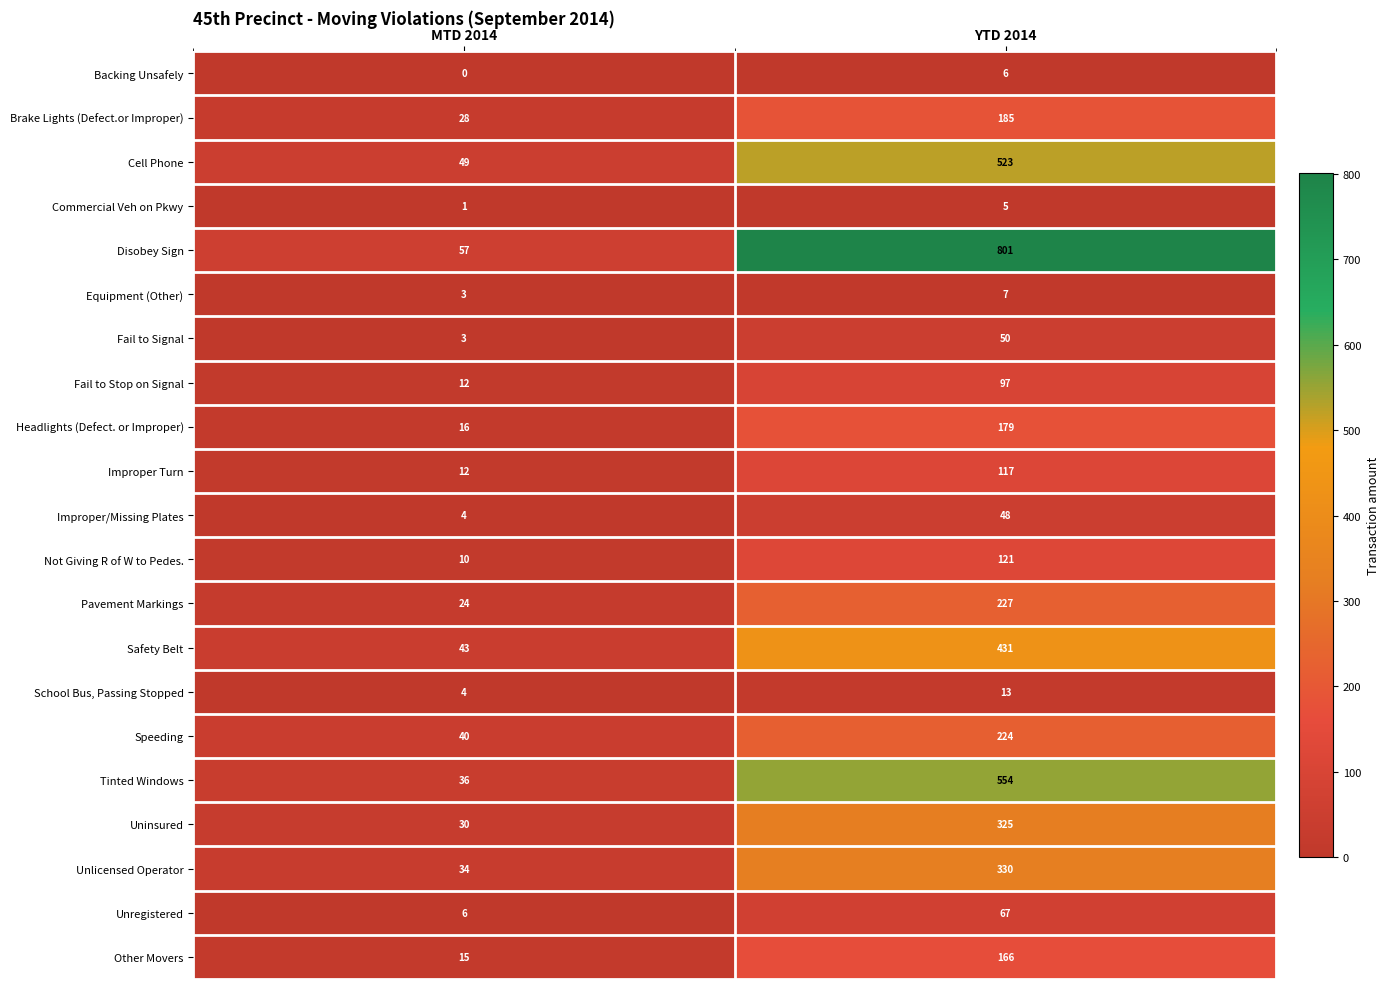

Rank the series at YTD 2014 from highest to lowest value.

Disobey Sign, Tinted Windows, Cell Phone, Safety Belt, Unlicensed Operator, Uninsured, Pavement Markings, Speeding, Brake Lights (Defect.or Improper), Headlights (Defect. or Improper), Other Movers, Not Giving R of W to Pedes., Improper Turn, Fail to Stop on Signal, Unregistered, Fail to Signal, Improper/Missing Plates, School Bus, Passing Stopped, Equipment (Other), Backing Unsafely, Commercial Veh on Pkwy